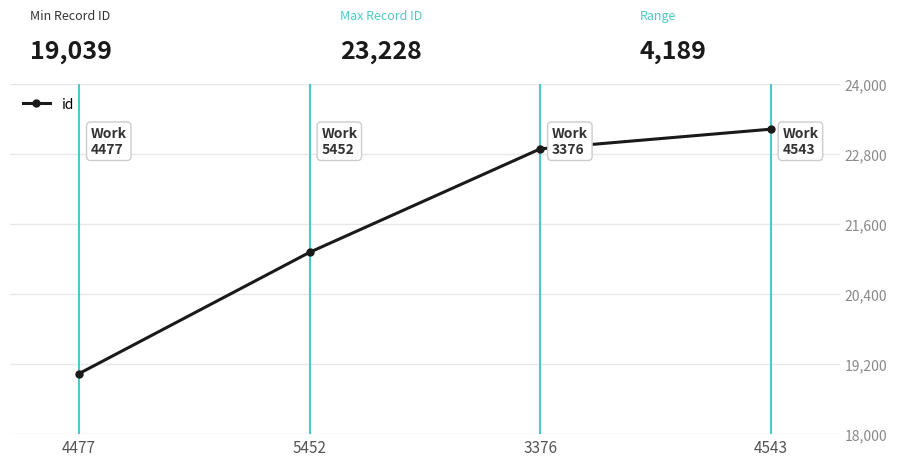

The chart shows a value of 10563 at 5452. True or false?

False